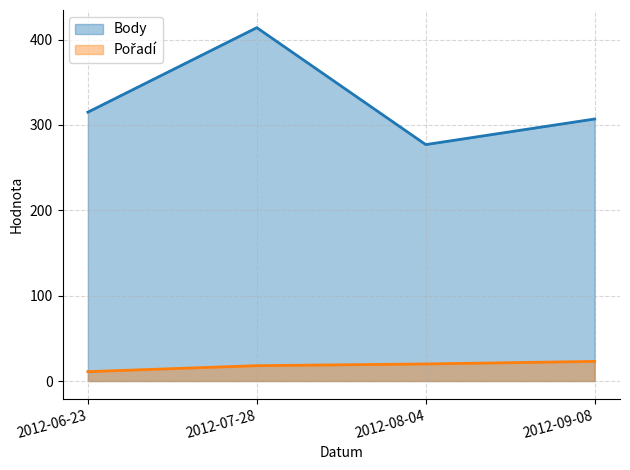

Rank the categories by Body line value from highest to lowest.

2012-07-28, 2012-06-23, 2012-09-08, 2012-08-04